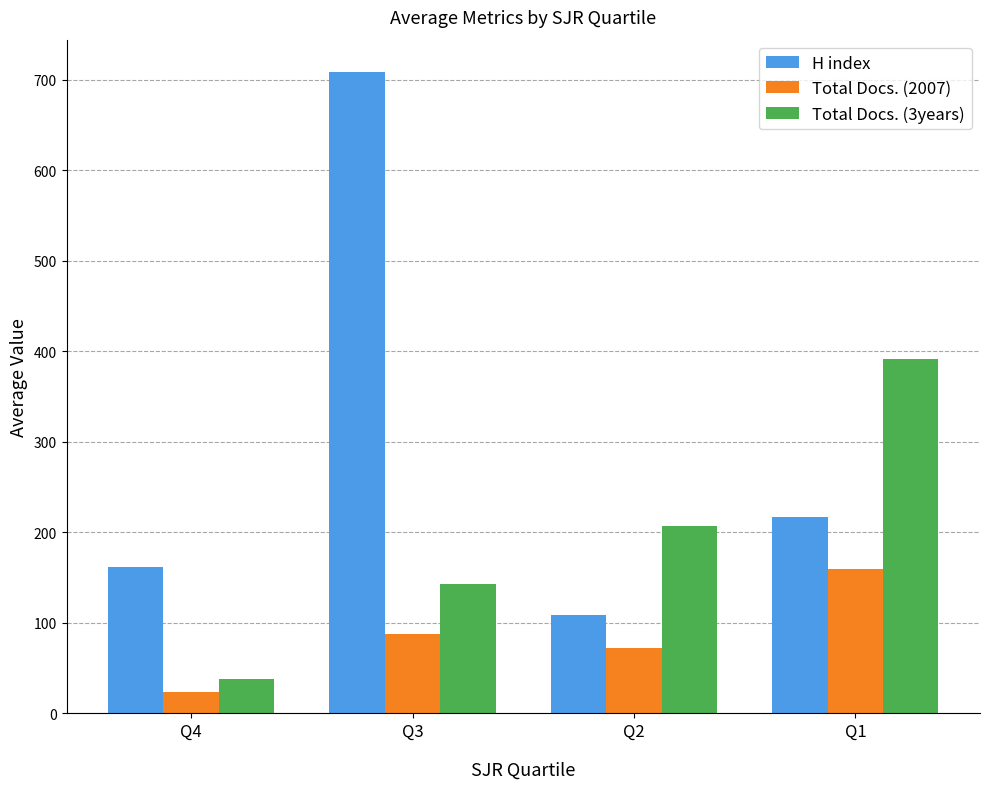

How many groups of bars are there?

4